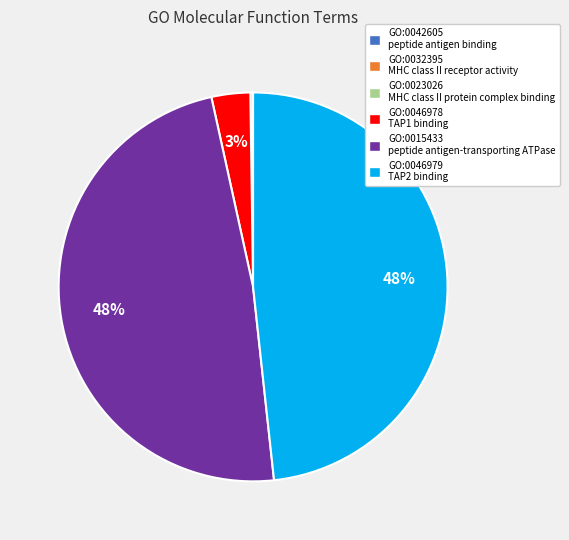

Is GO:0046979 the majority of the pie?

No